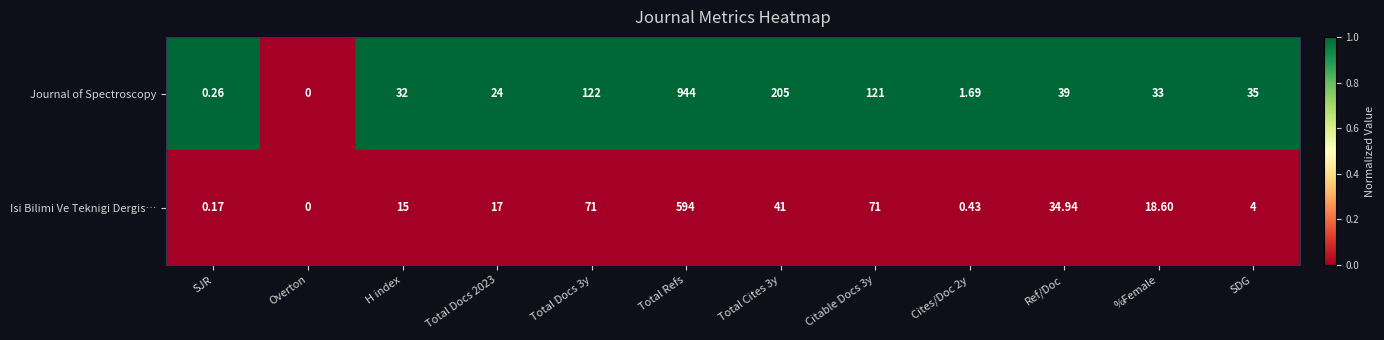

Which series has the widest spread of values?

Journal of Spectroscopy